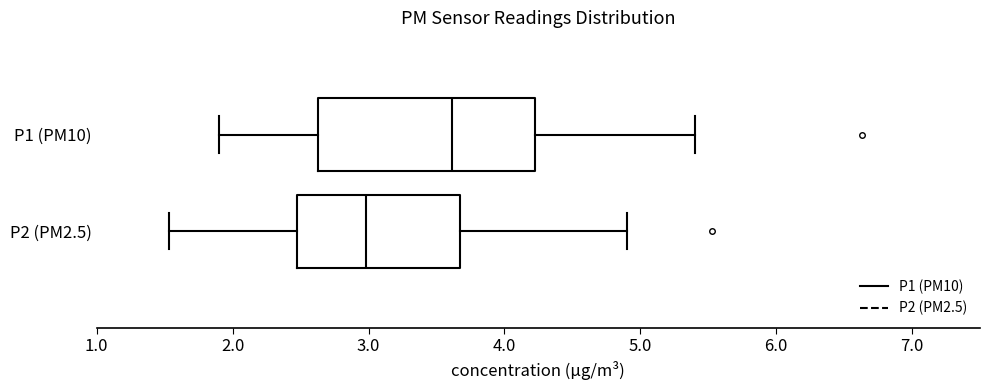

Comparing the boxes themselves (not the whiskers), which one is the widest?

P1 (PM10)